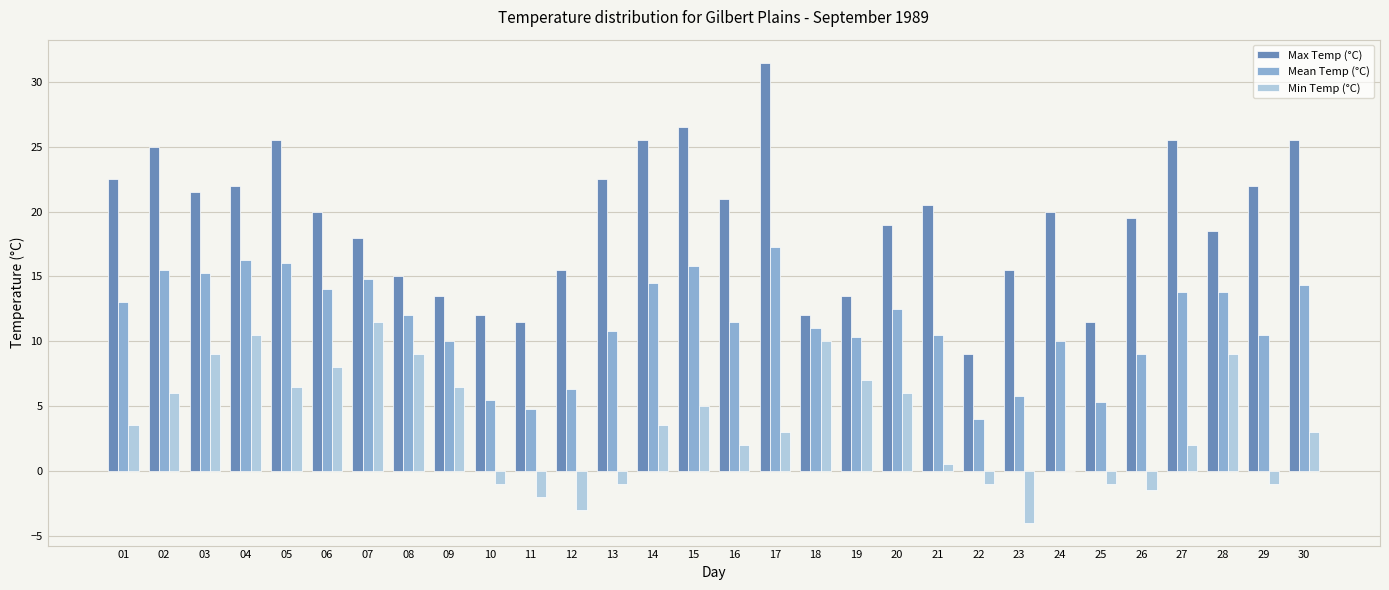

What is the highest value of the Mean Temp (°C) series?

17.3